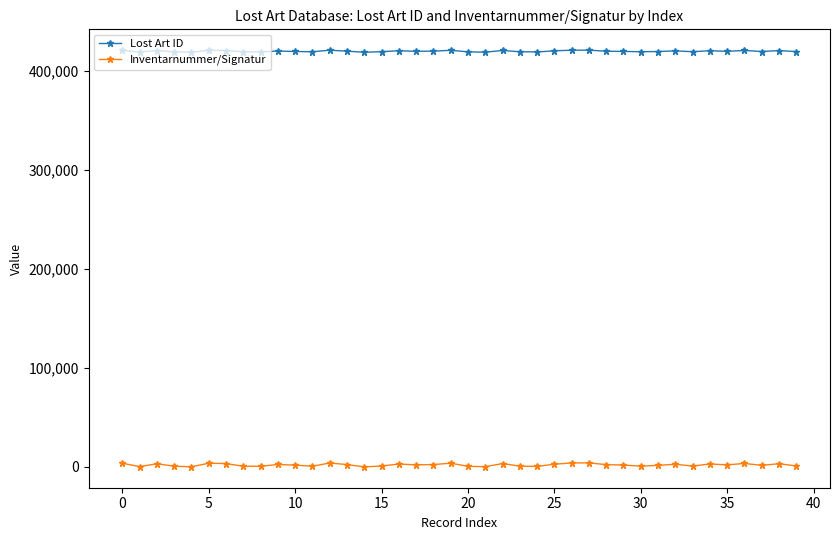

Which series has the widest spread of values?

Inventarnummer/Signatur